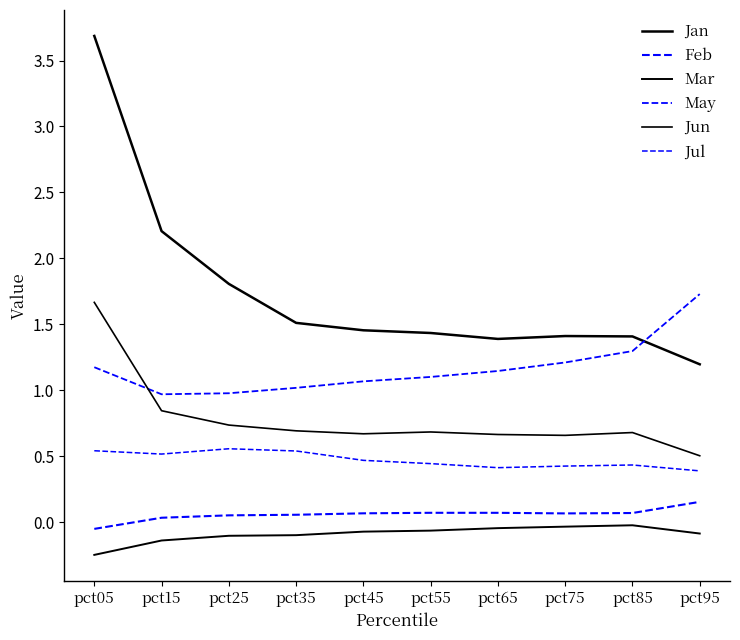

Does the chart have visible grid lines?

No